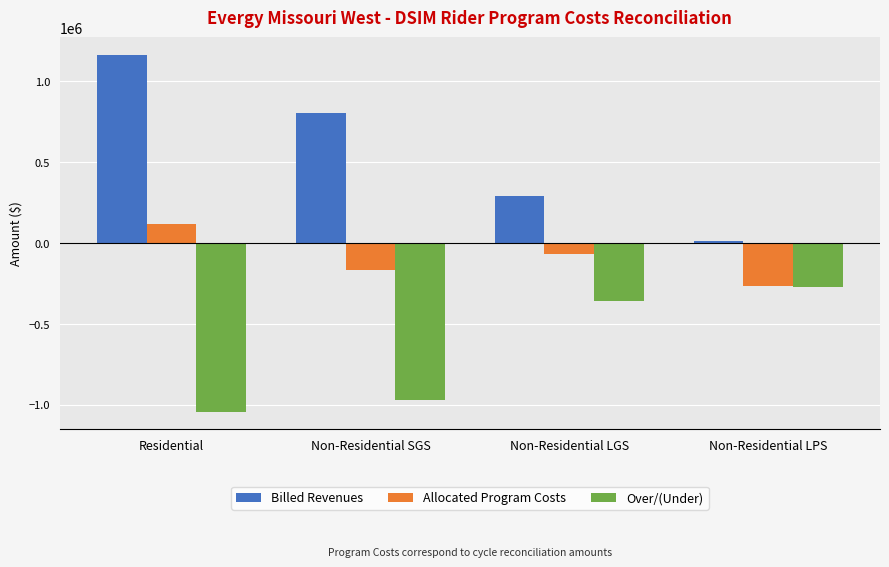

The Billed Revenues series shows 196504.1 at Non-Residential LGS. True or false?

False